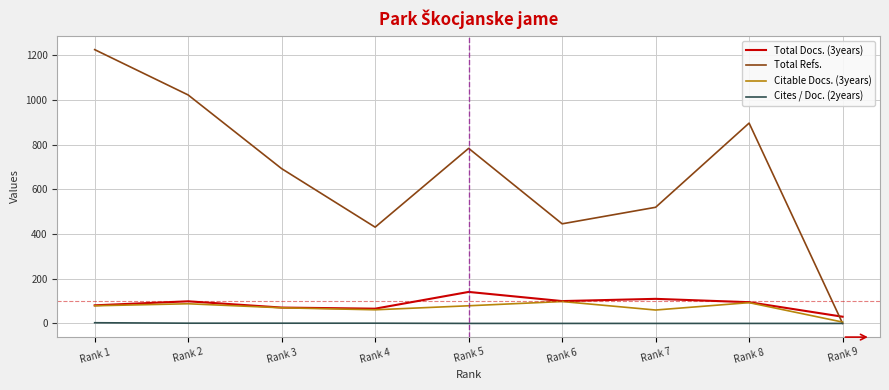

What is the maximum value for Citable Docs. (3years)?

98